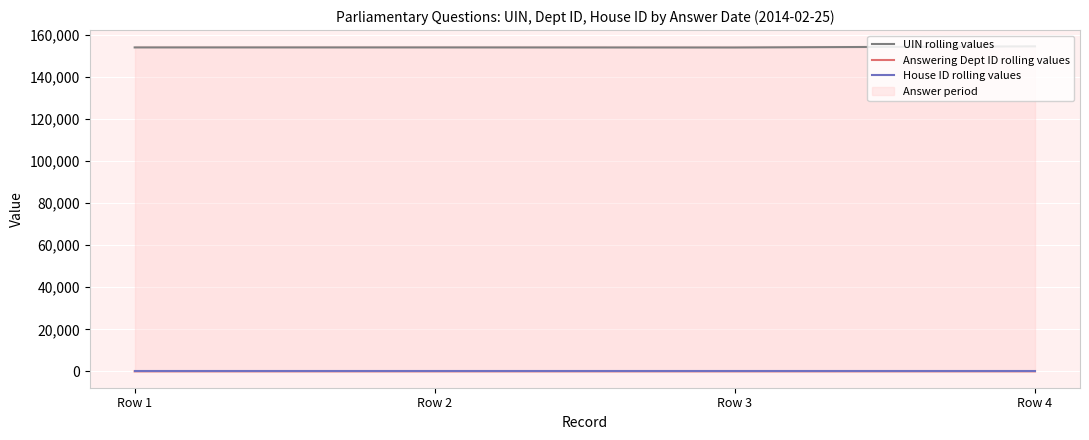

What is the smallest value displayed?

1